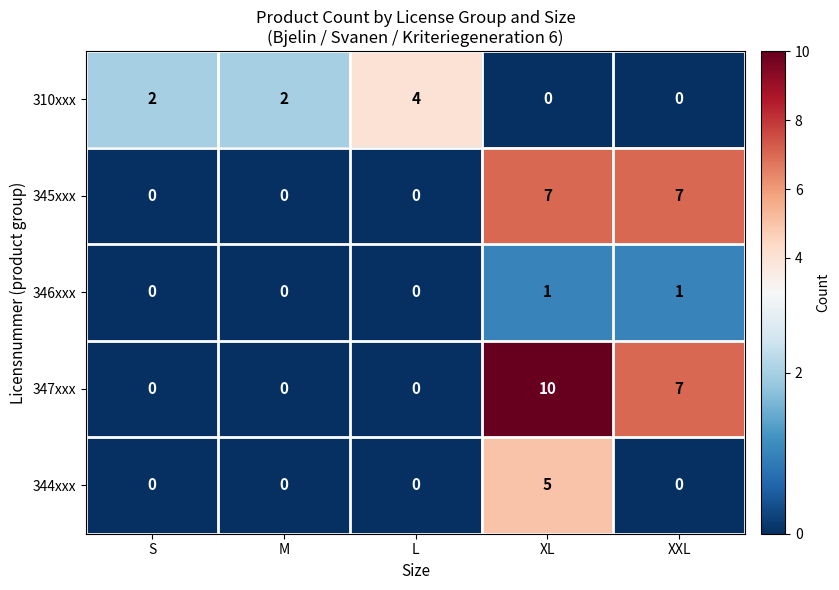

Which series has the widest spread of values?

347xxx